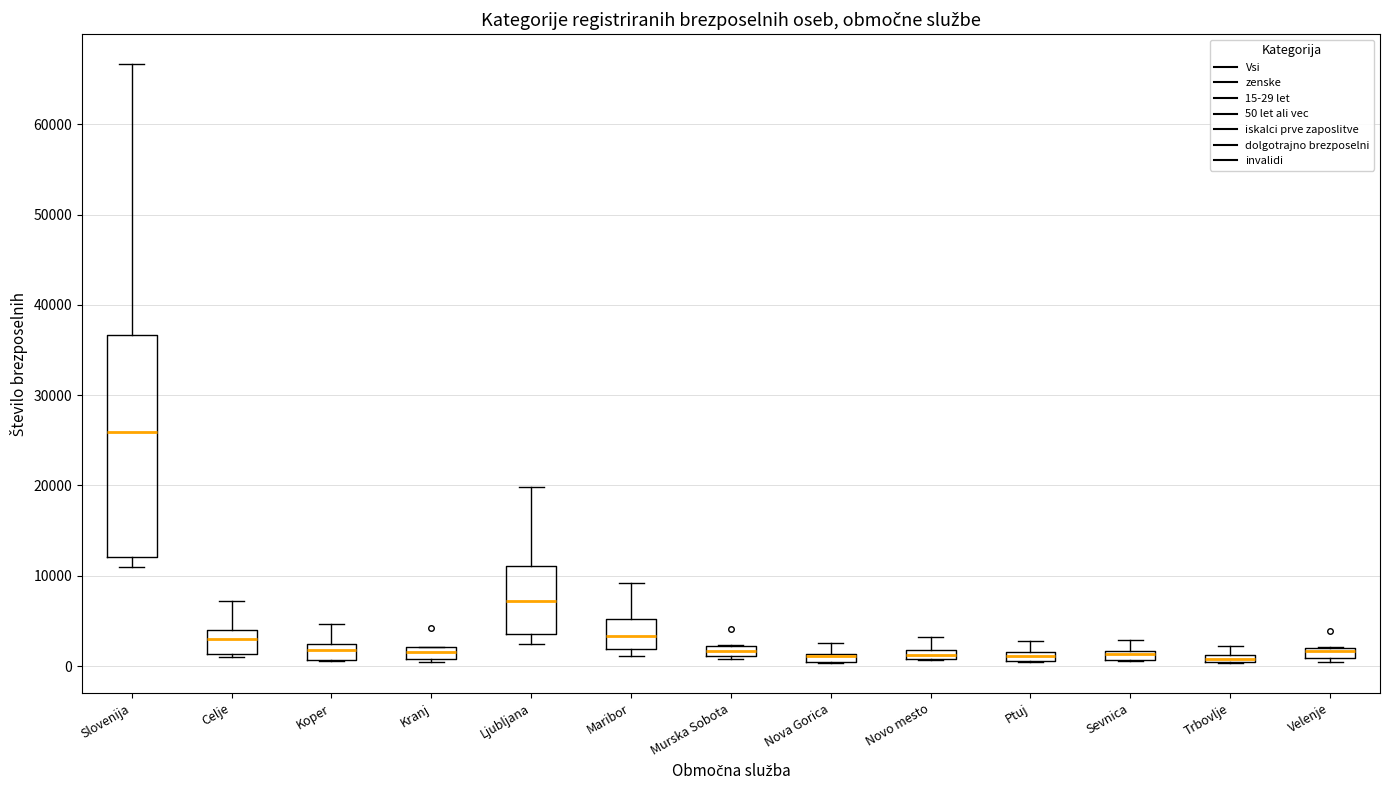

Where does the upper whisker of the box for Novo mesto end on the y-axis? The values are not printed on the chart, so give them approximately, as read against the axis.

3000